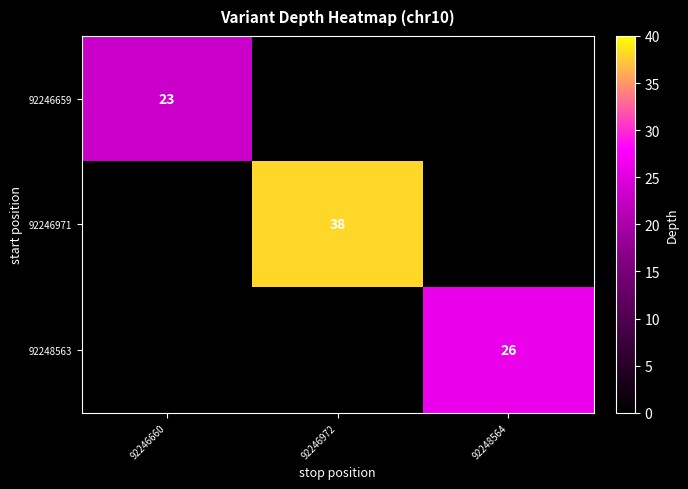

The 92246659 series shows 39 at 92246660. True or false?

False